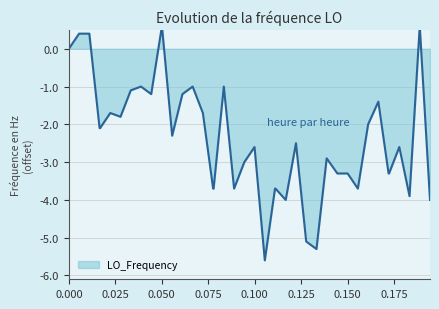

How many lines are shown in the chart?

1